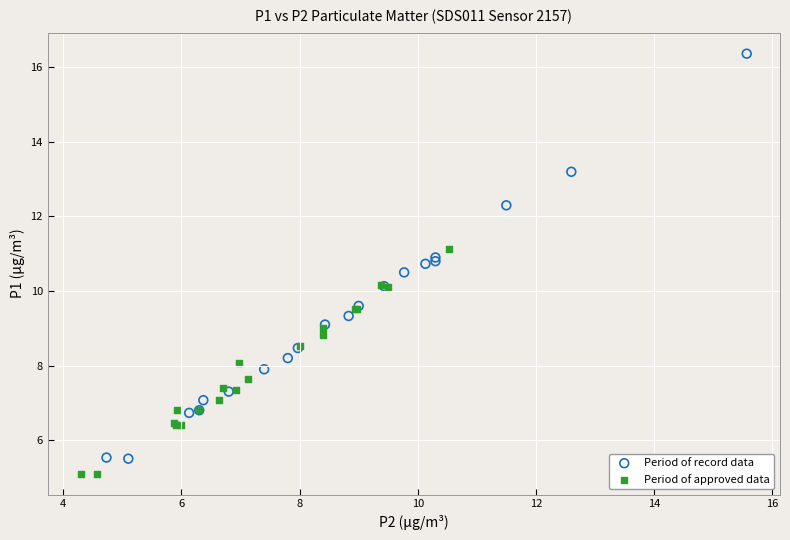

What are all the series names shown in the legend?

Period of record data, Period of approved data